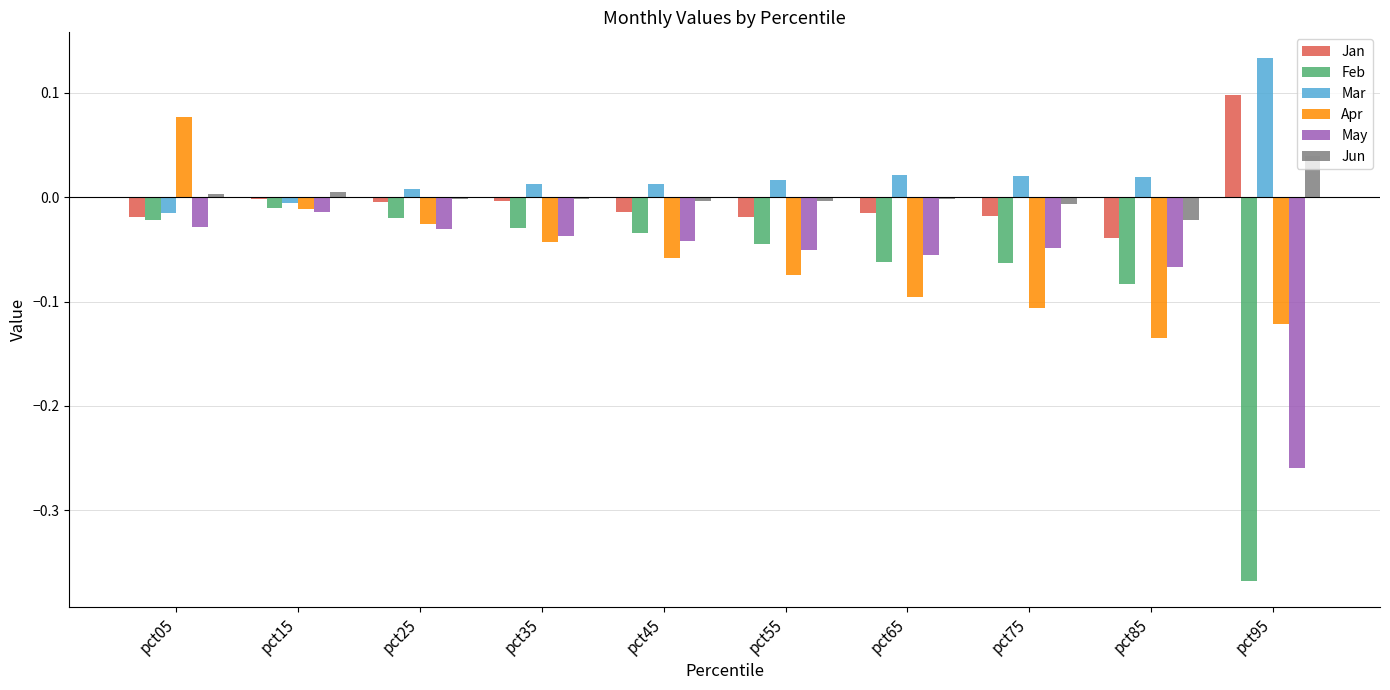

How many distinct data groups are displayed?

6